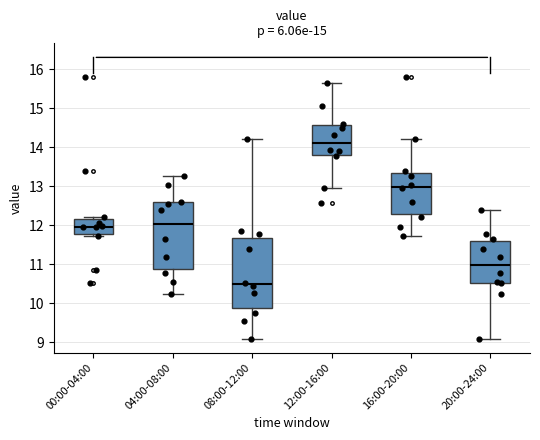

Which box has the lowest median line?

08:00-12:00